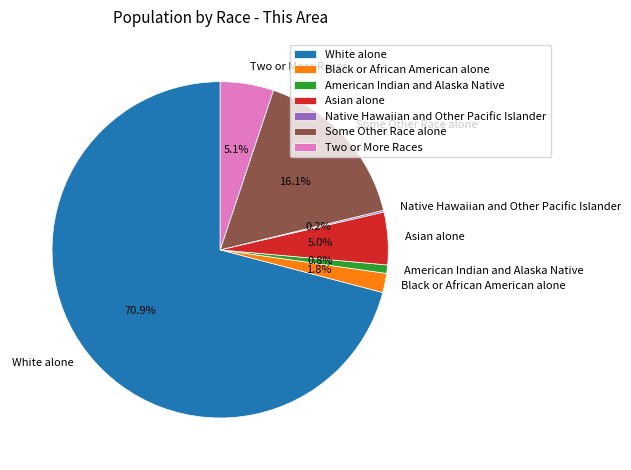

Which category has the biggest portion of the pie?

White alone